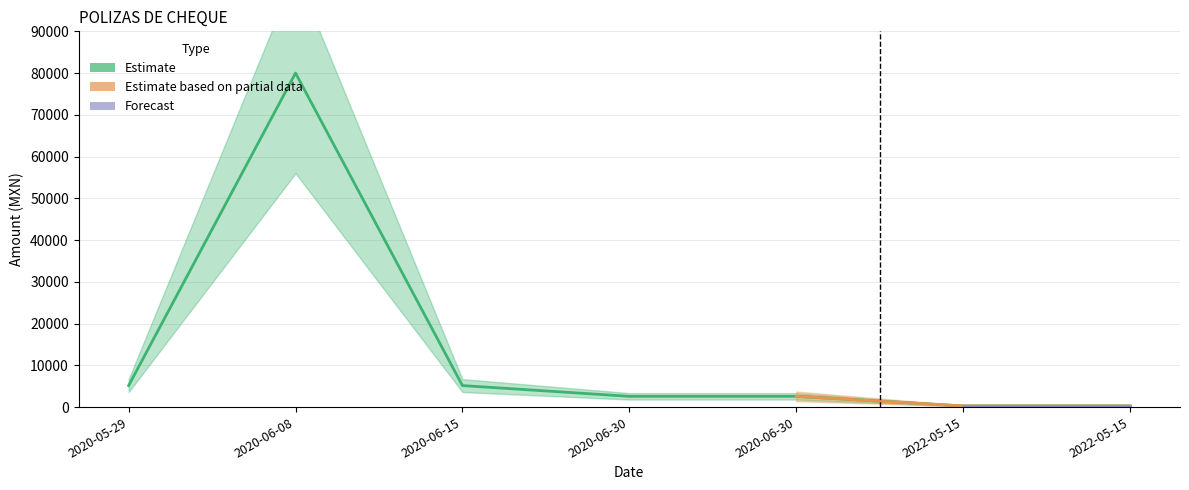

The value at 2020-05-29 is 7941.6. True or false?

False